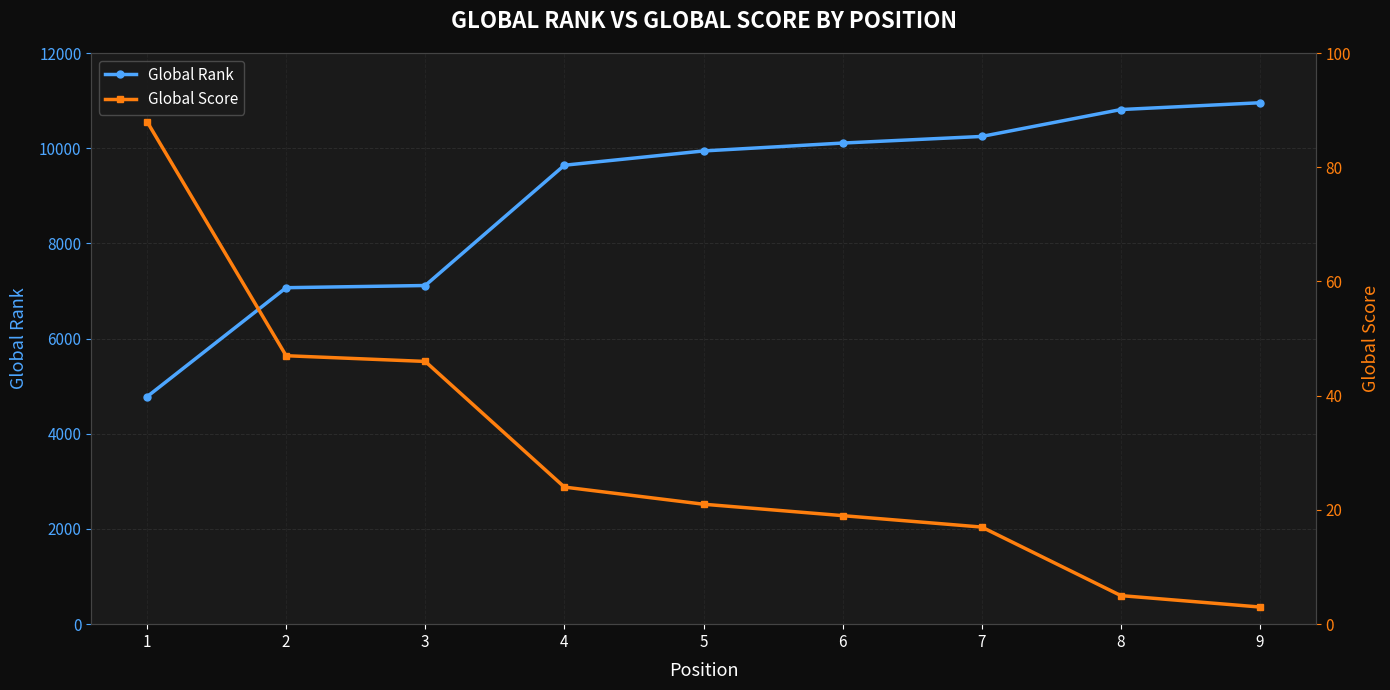

At which label does Global Rank reach its peak?

9